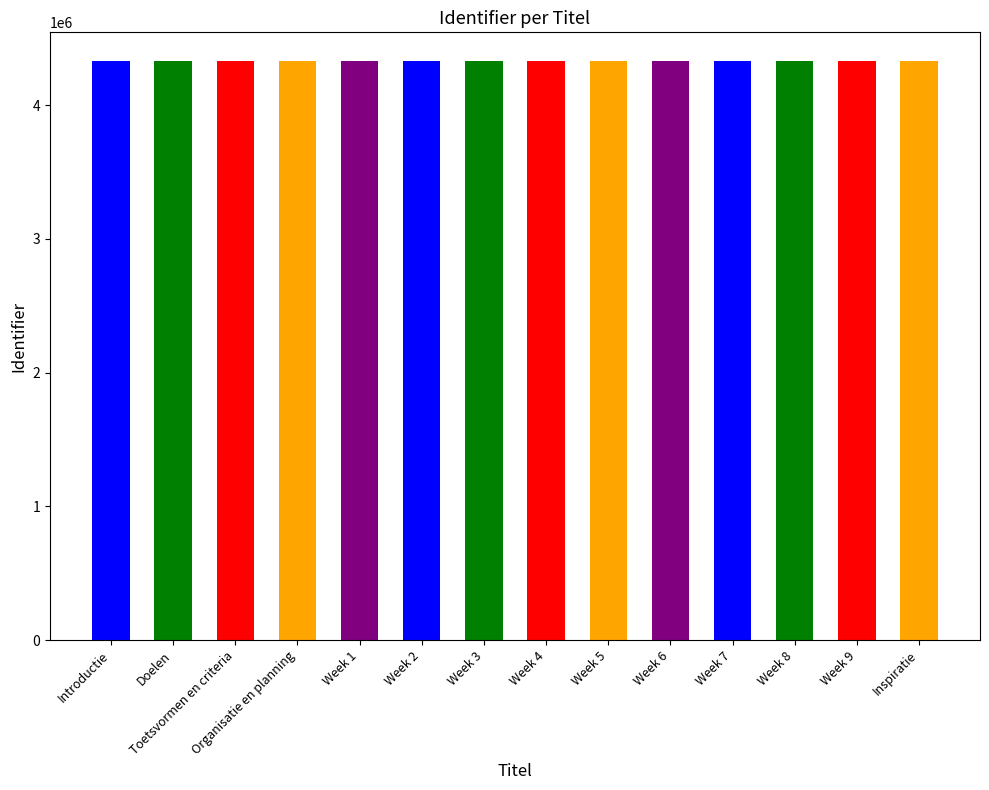

List the labels in order of value, largest first.

Inspiratie, Week 9, Week 8, Week 7, Week 6, Week 5, Week 4, Week 3, Week 2, Week 1, Organisatie en planning, Toetsvormen en criteria, Doelen, Introductie